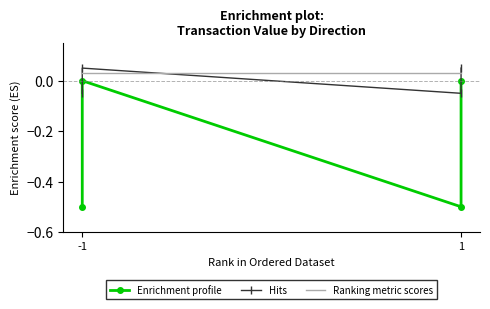

True or false: Enrichment profile has more than 2 interior local peaks.

False